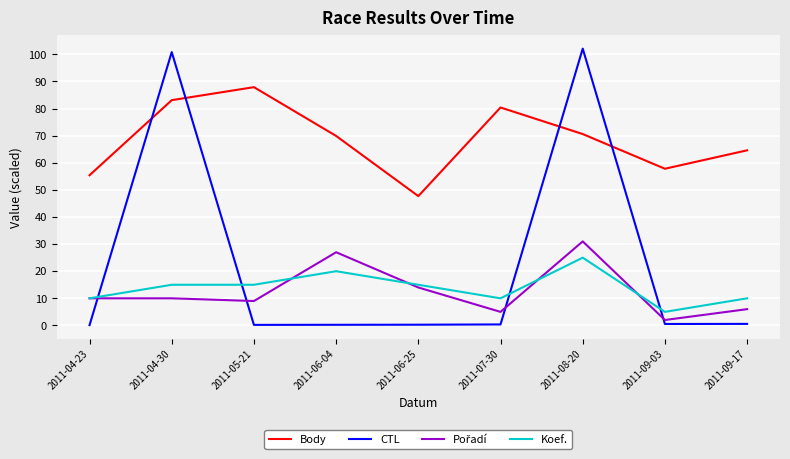

What is the spread (max minus min) of values at 2011-07-30?

80.0